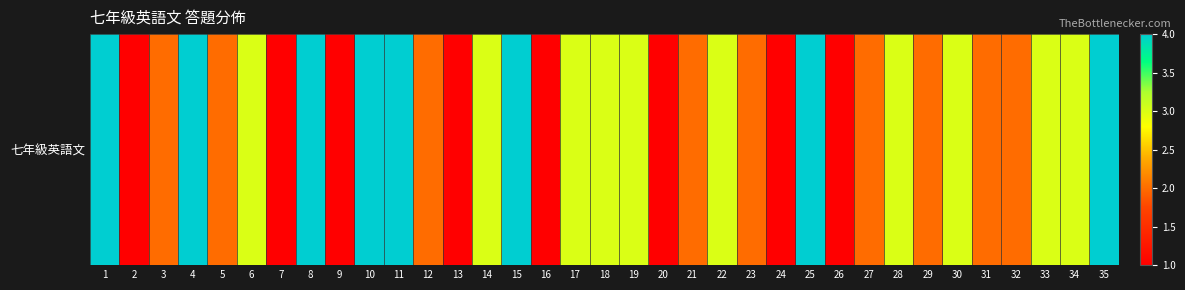

What is the maximum value shown in the chart?

4